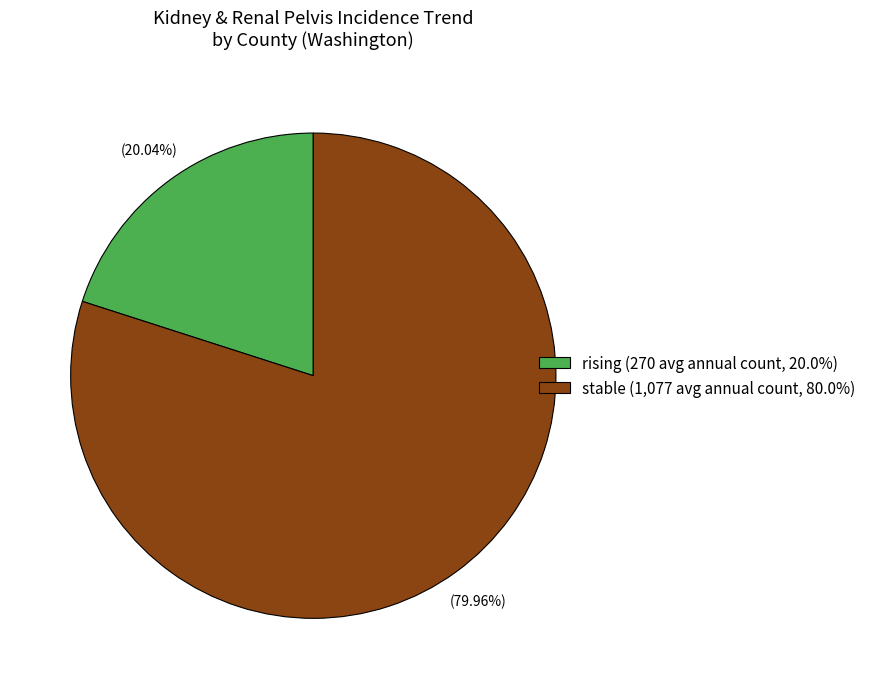

To the nearest percent, what is the difference between the rising and stable slice percentages?

60%